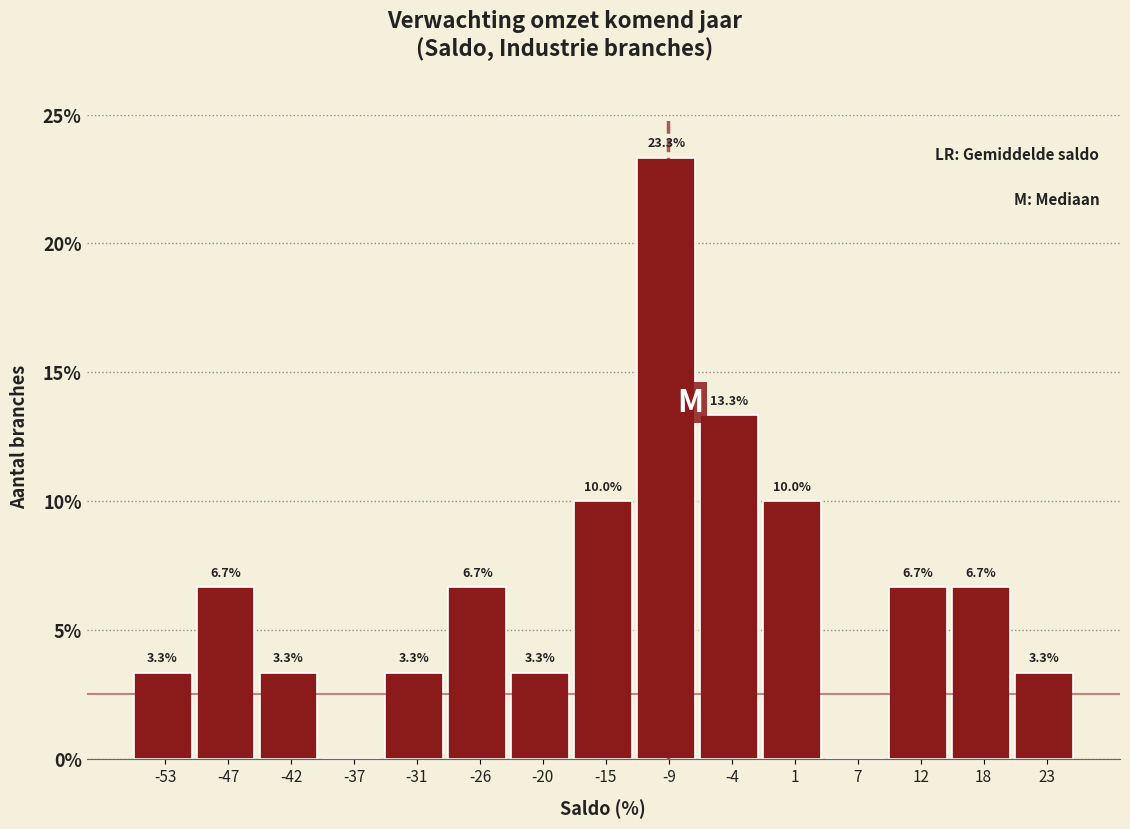

Over which range of the x-axis is the bar tallest?

-12 to -7